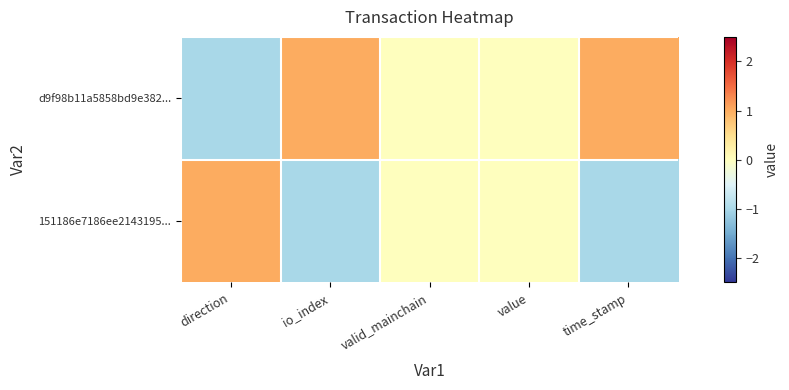

Between io_index and time_stamp, which series saw the biggest shift?

d9f98b11a5858bd9e382...